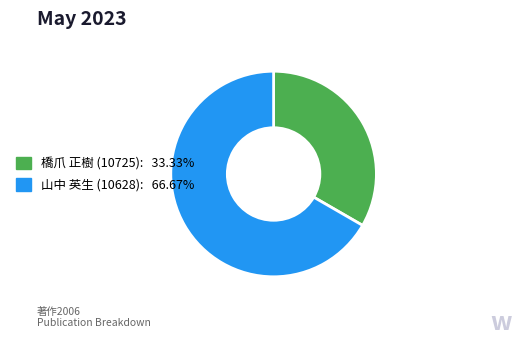

How many slices are in this pie chart?

2